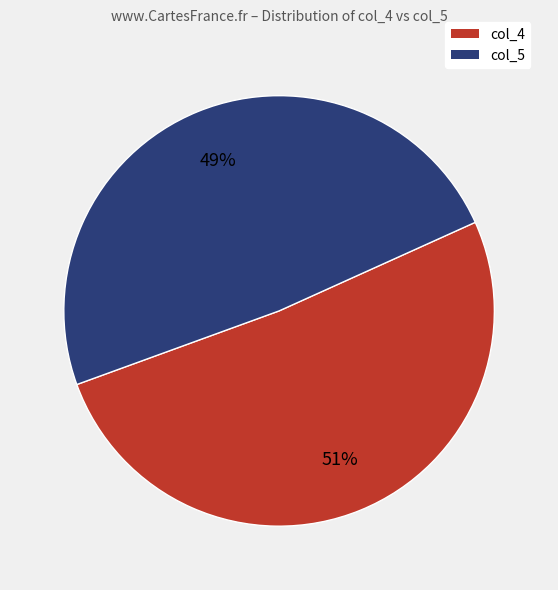

True or false: col_5 accounts for 49% of the total.

True